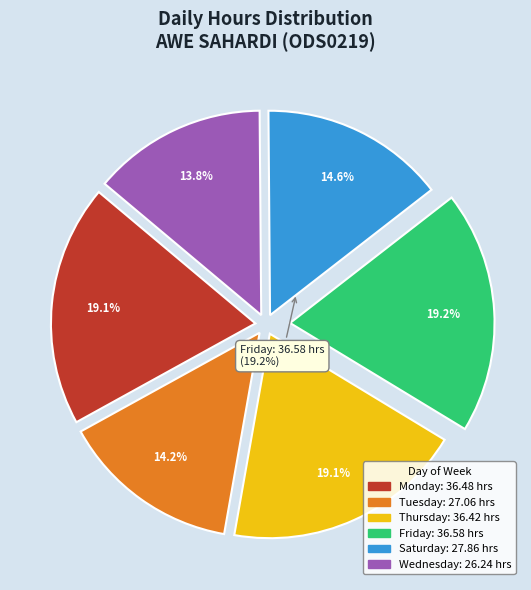

Is there a majority slice in this chart?

No